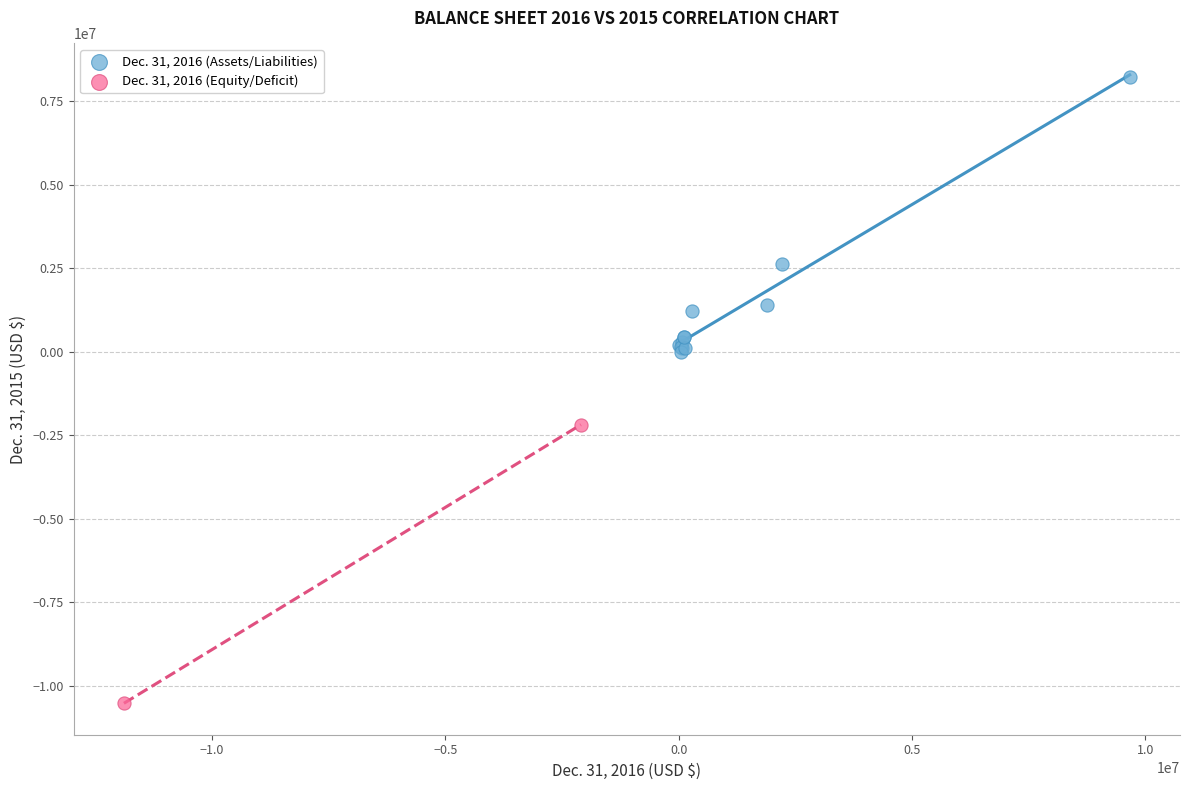

Which series reaches the maximum Y coordinate?

Dec. 31, 2016 (Assets/Liabilities)